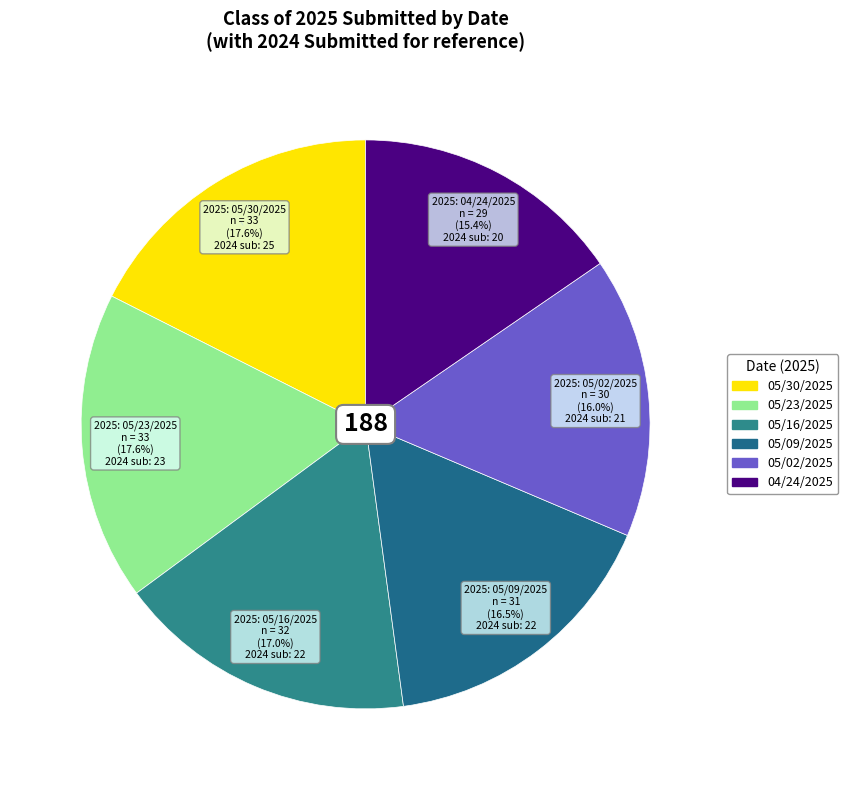

Is there any slice that represents more than half of the pie?

No